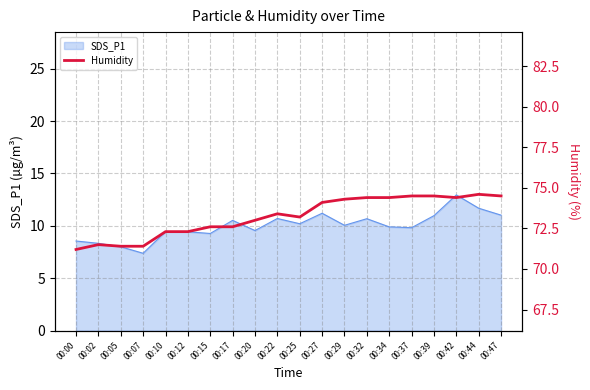

Does the chart have visible grid lines?

Yes